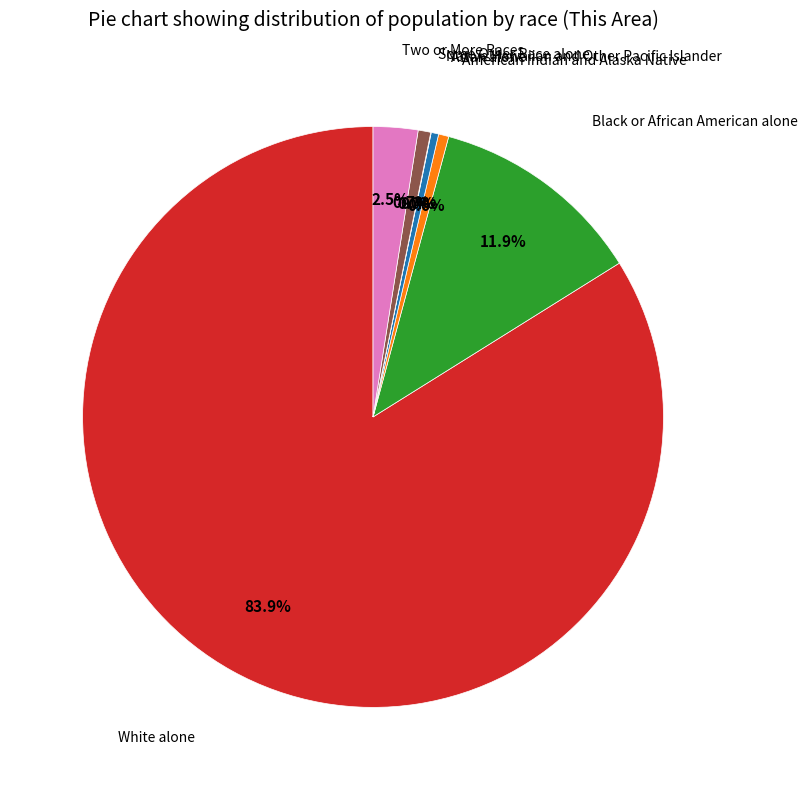

Is there any slice that represents more than half of the pie?

Yes